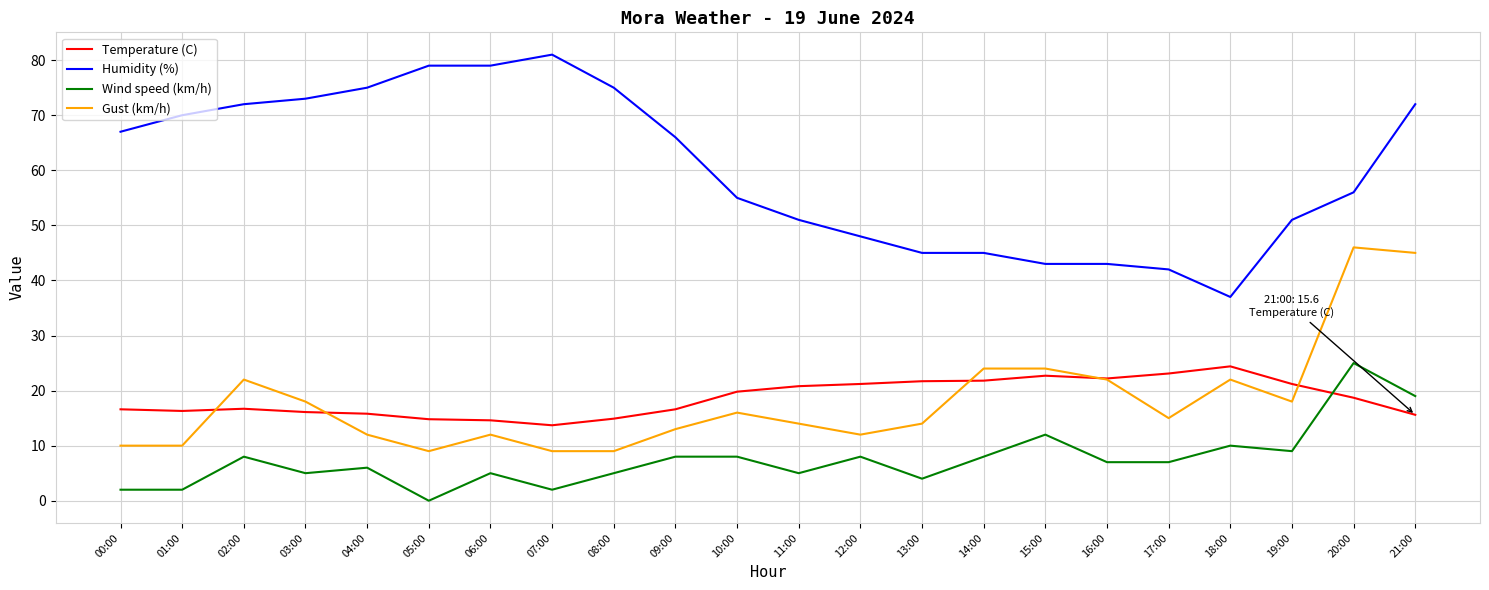

What is the maximum value shown in the chart?

81.0